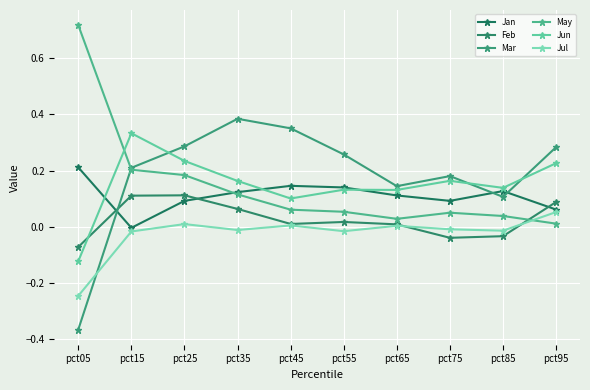

At how many categories does at least one series exceed 0?

10